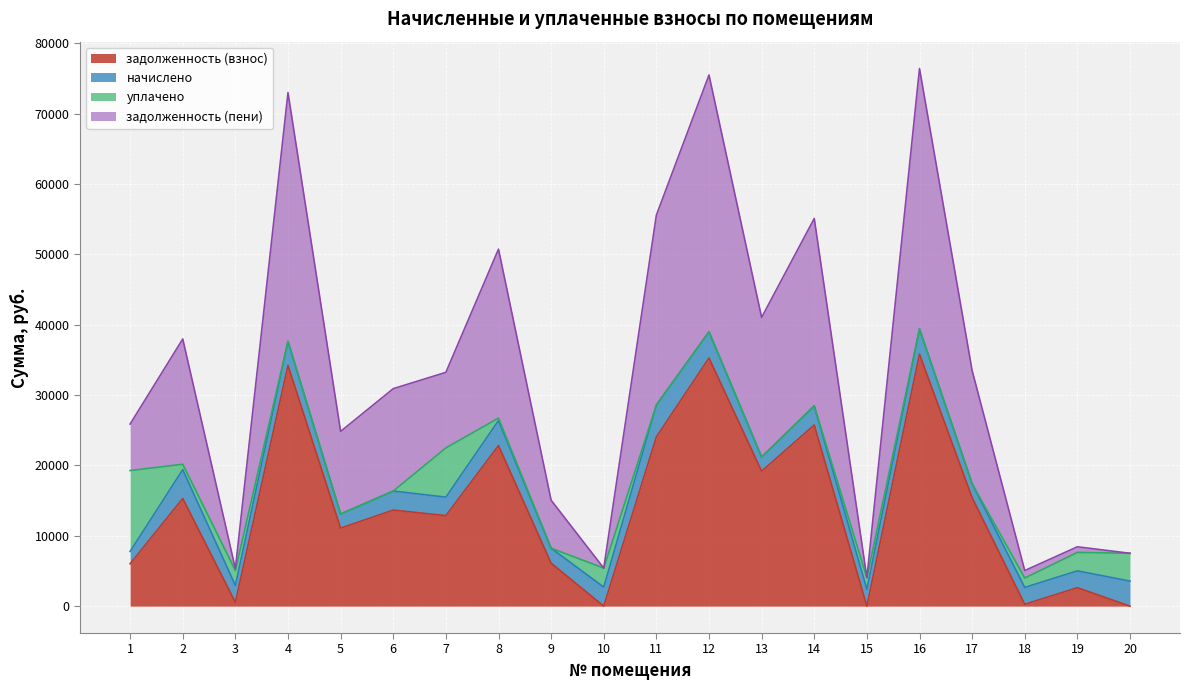

What are all the series names shown in the legend?

задолженность (взнос), начислено, уплачено, задолженность (пени)